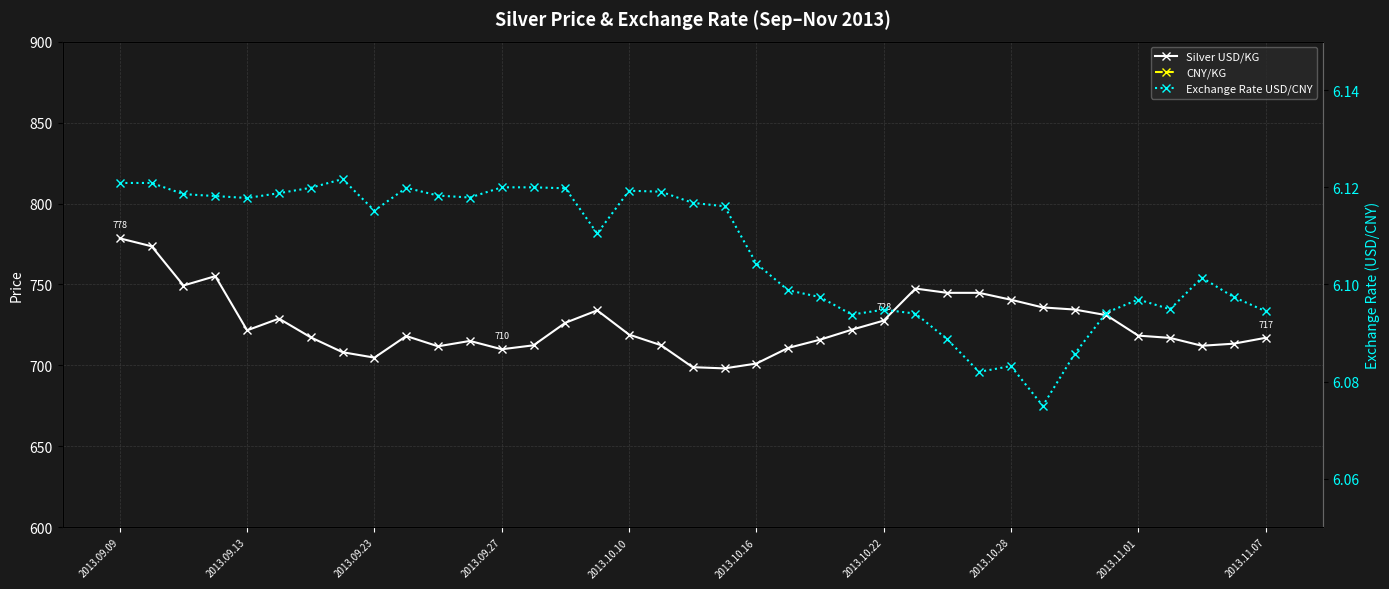

The value of CNY/KG at 31 is 1861.0. True or false?

False